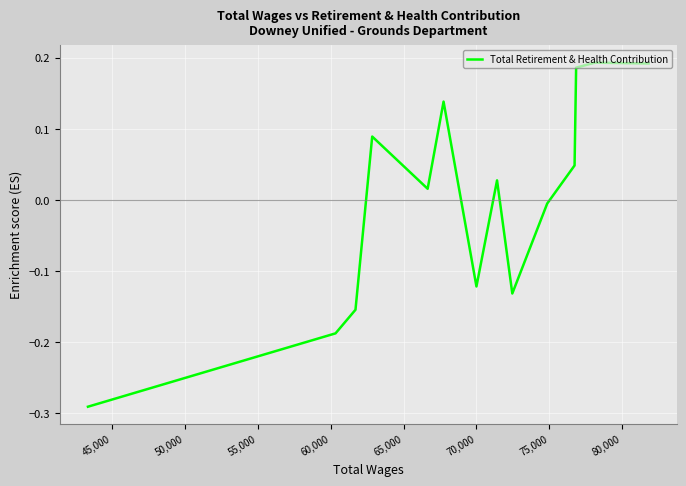

How many positive values are there?

8